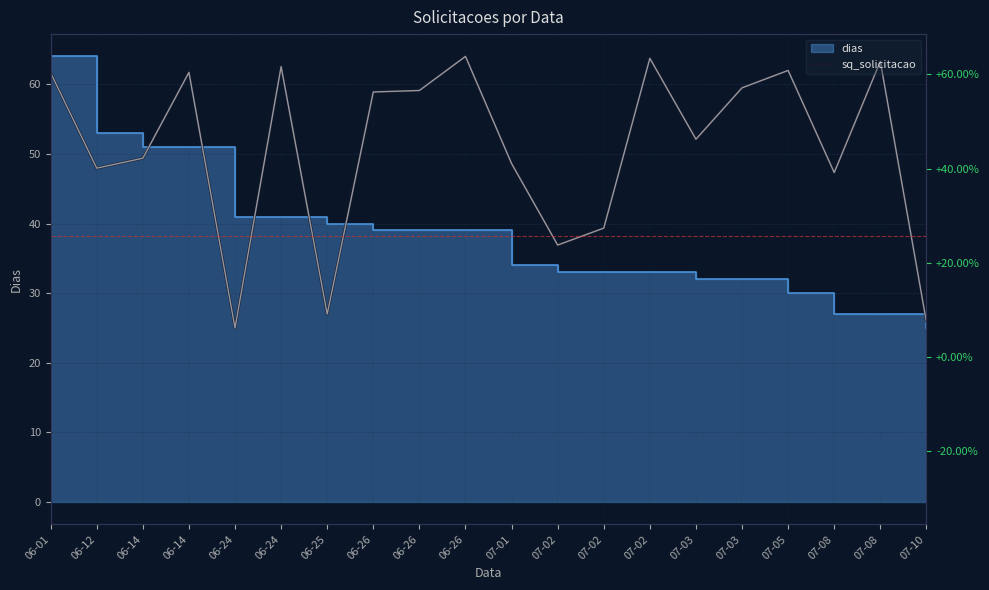

What is the change in value from 06-26 to 07-08?

-11.8